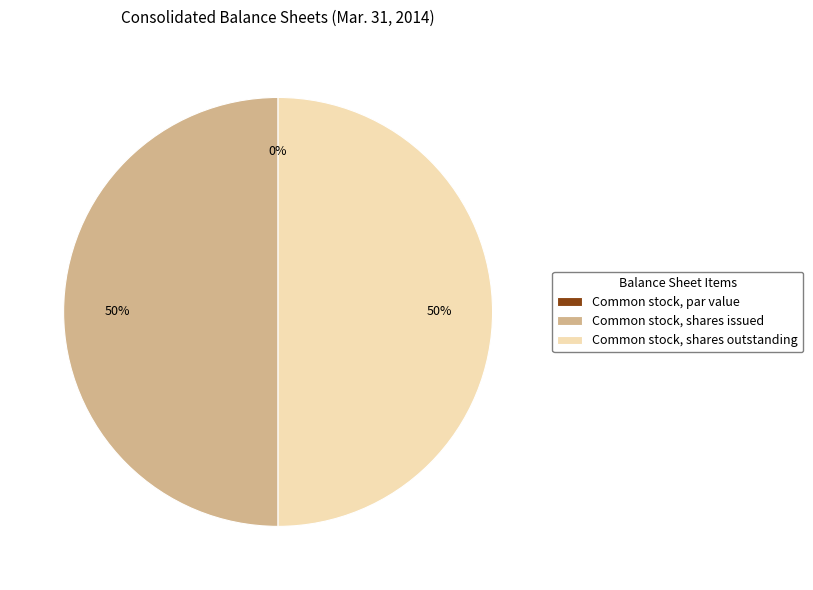

To the nearest percent, what is the average slice percentage?

33%